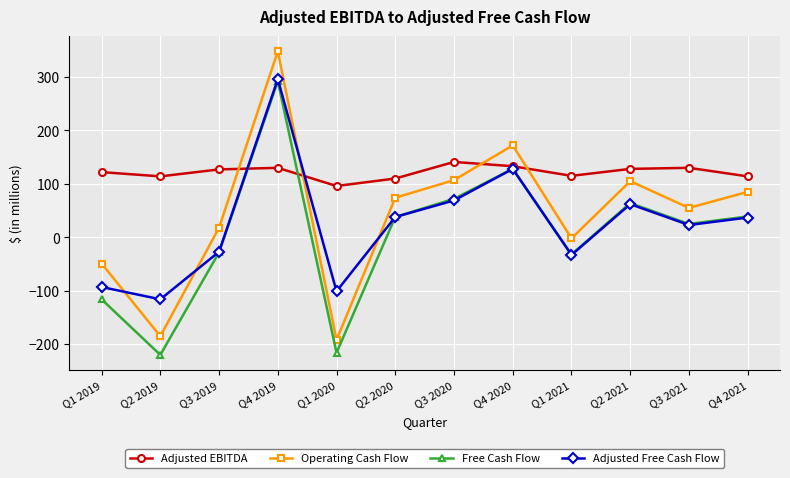

What is the average value of the Operating Cash Flow series?

45